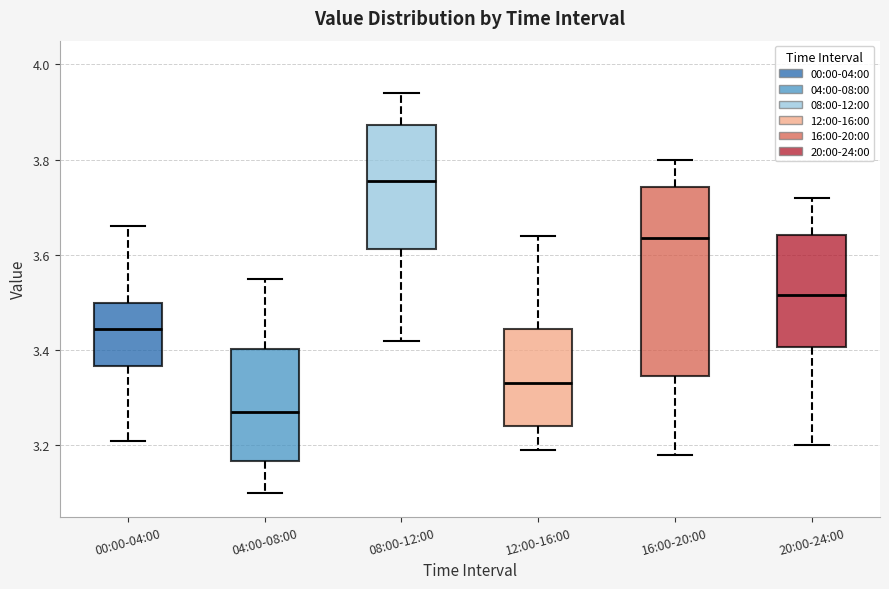

Where does the median line of the box for 16:00-20:00 sit on the y-axis? The values are not printed on the chart, so give them approximately, as read against the axis.

3.64